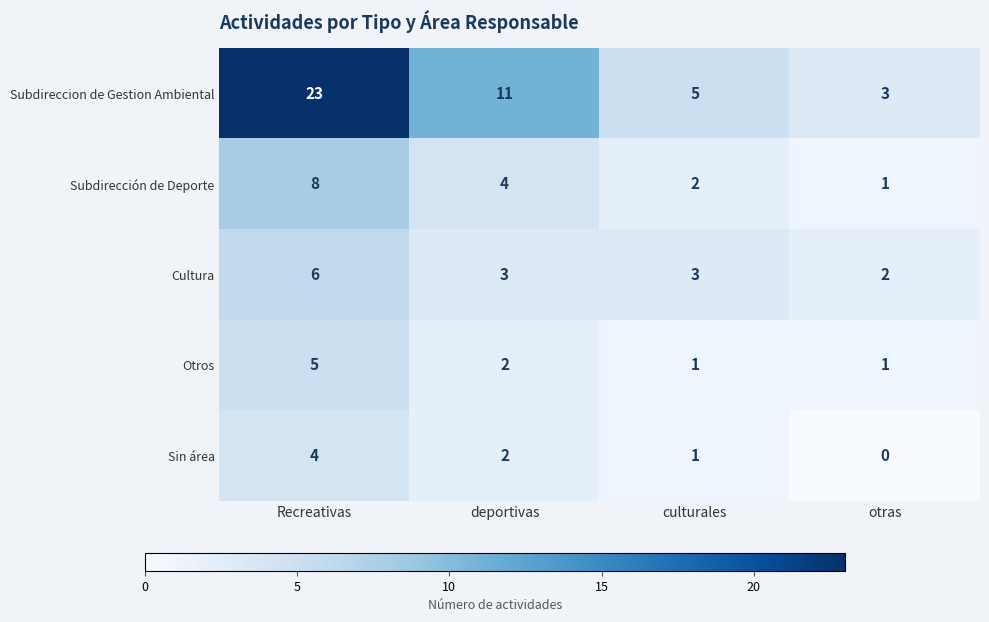

What is the difference between the highest and lowest values at culturales?

4